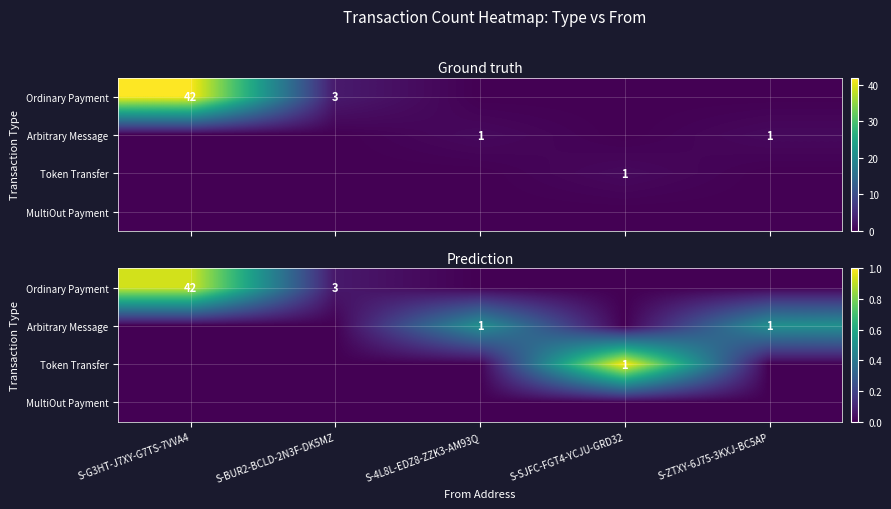

How many categories are shown in the chart?

5